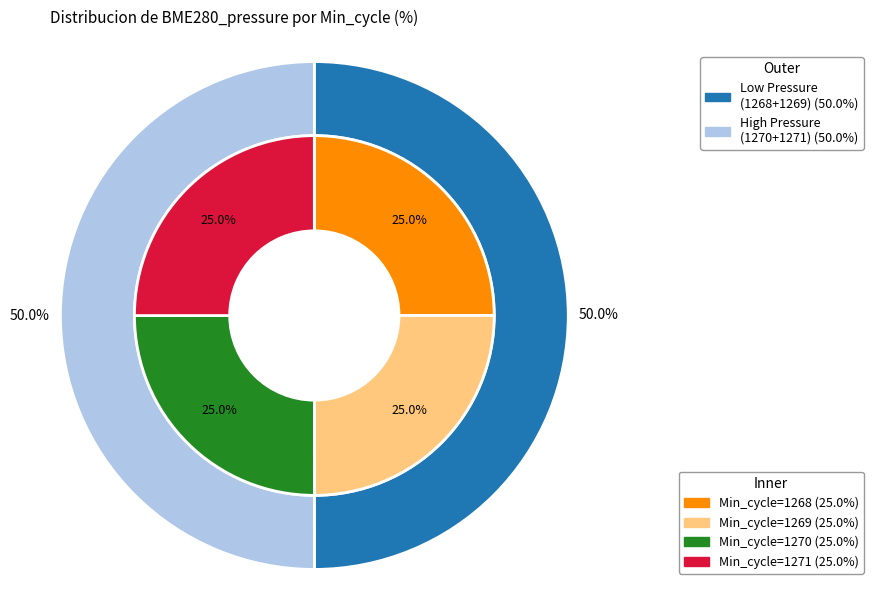

Rank the categories by value from highest to lowest.

1271, 1270, 1268, 1269